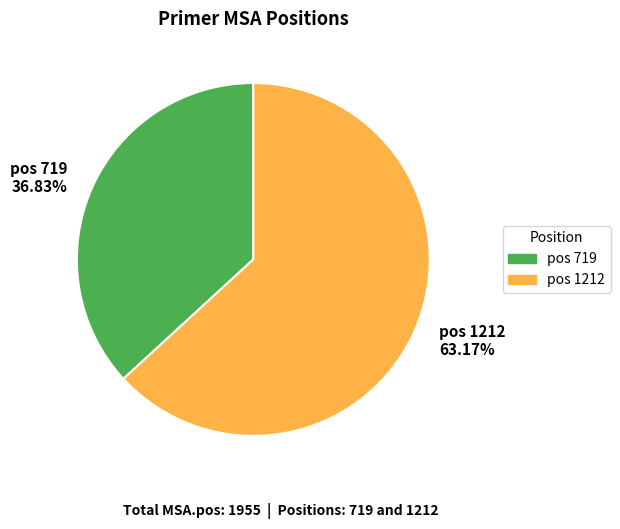

Which has a higher value, pos 719 36.83% or pos 1212 63.17%?

pos 1212 63.17%